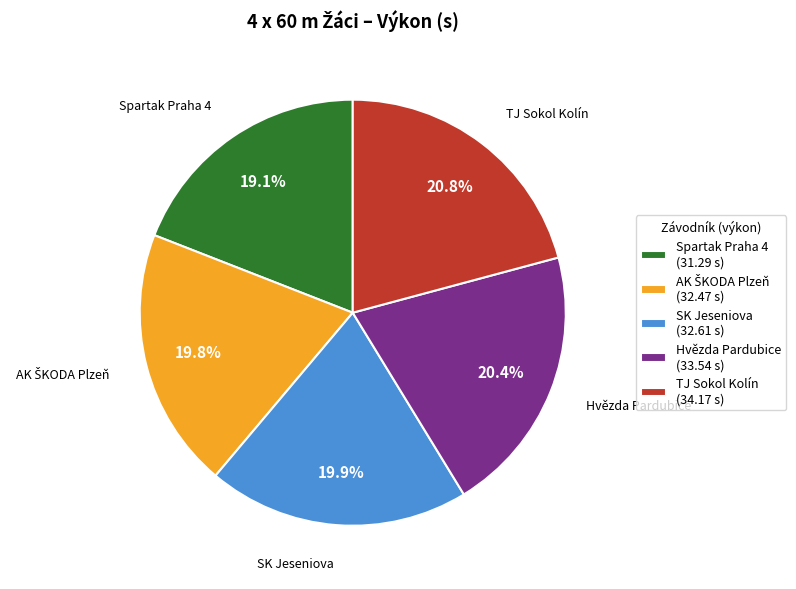

Do SK Jeseniova (32.61 s) and TJ Sokol Kolín (34.17 s) together represent more than half of the pie?

No